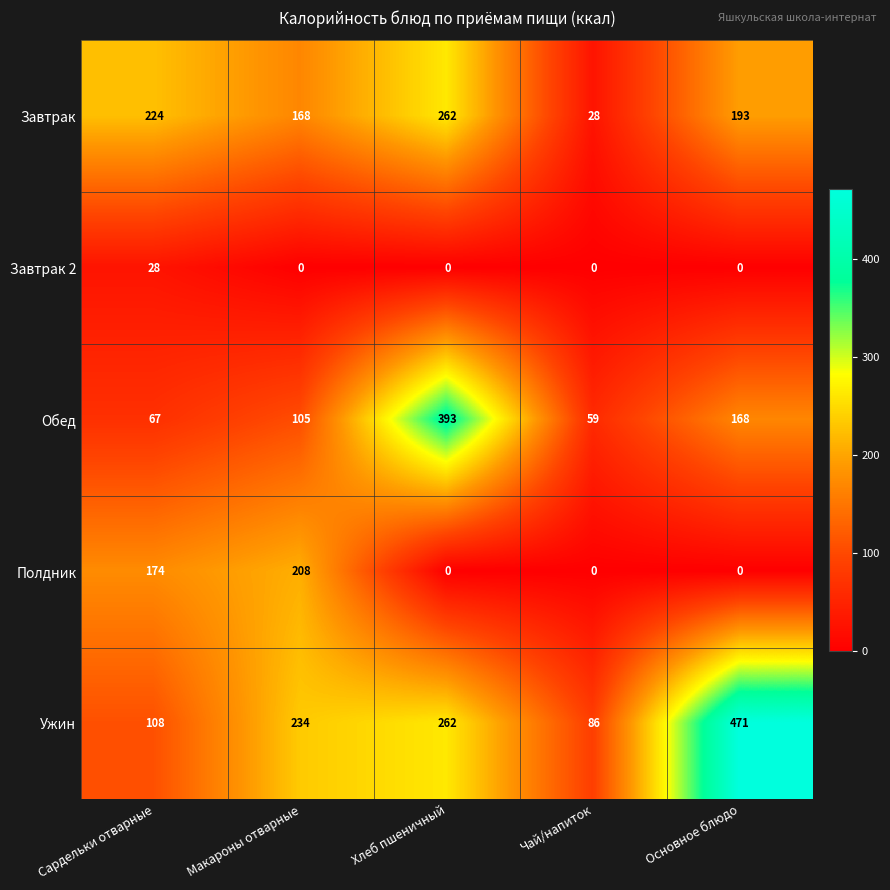

What is the sum of all Завтрак 2 values?

28